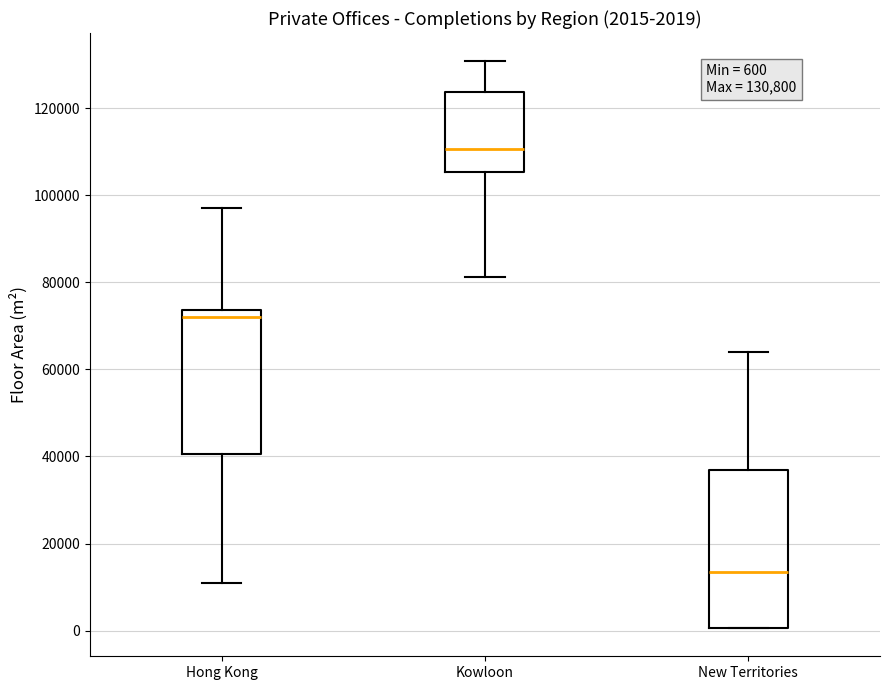

Which box's median line is the lowest?

New Territories